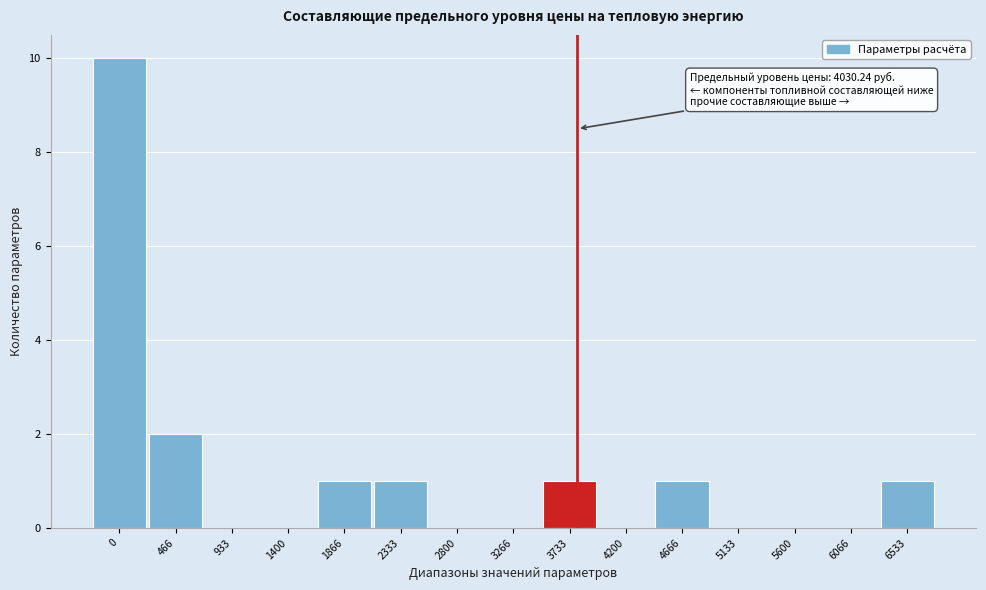

Reading right to left, list all the values displayed in this chart.

6533=1	6066=0	5600=0	5133=0	4666=1	4200=0	3733=1	3266=0	2800=0	2333=1	1866=1	1400=0	933=0	466=2	0=10